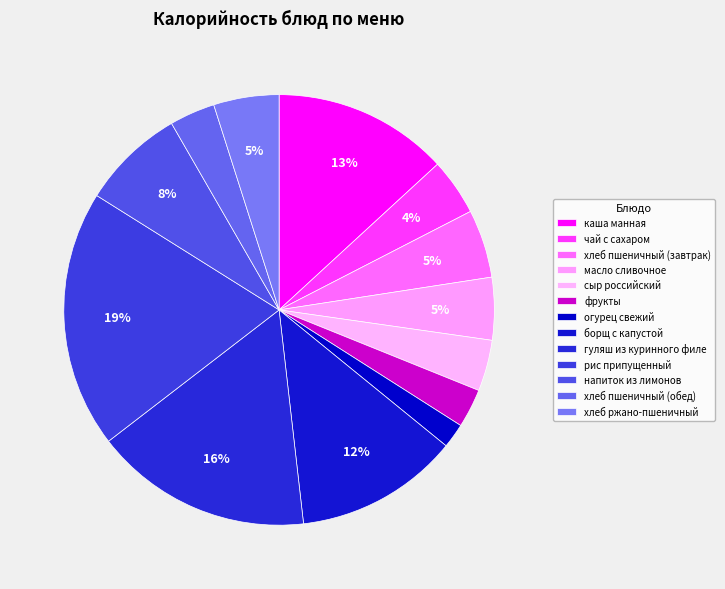

Is it true that хлеб ржано-пшеничный is 5% of the pie?

True